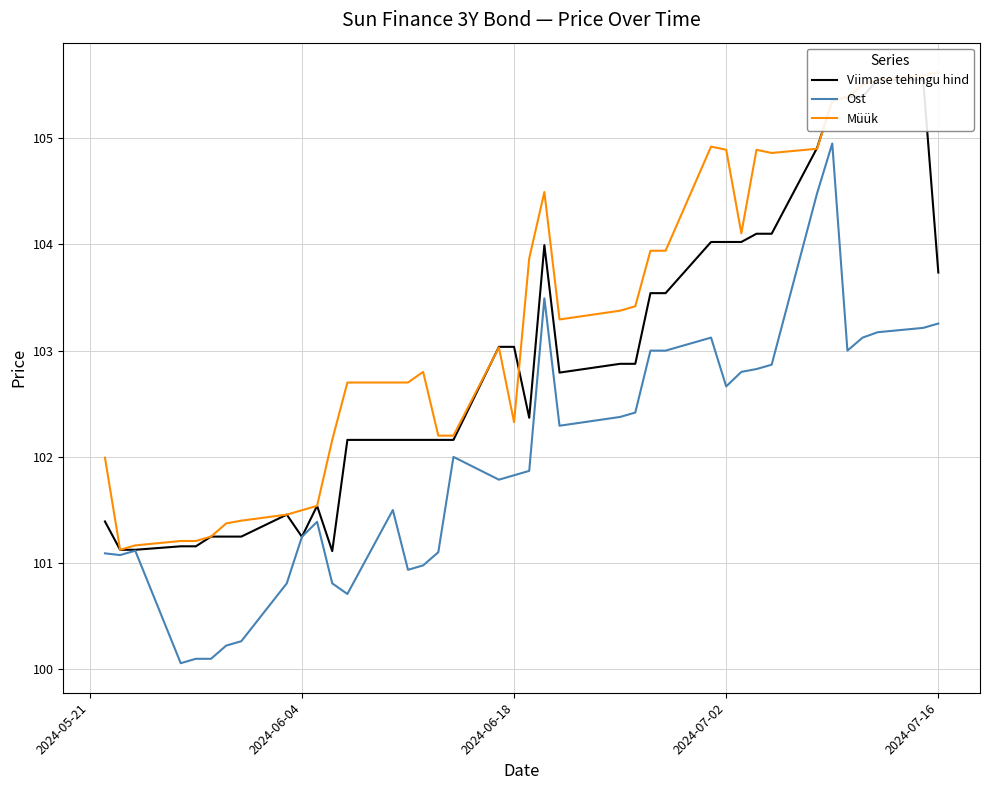

The Ost series shows 141.7 at 2024-06-18. True or false?

False